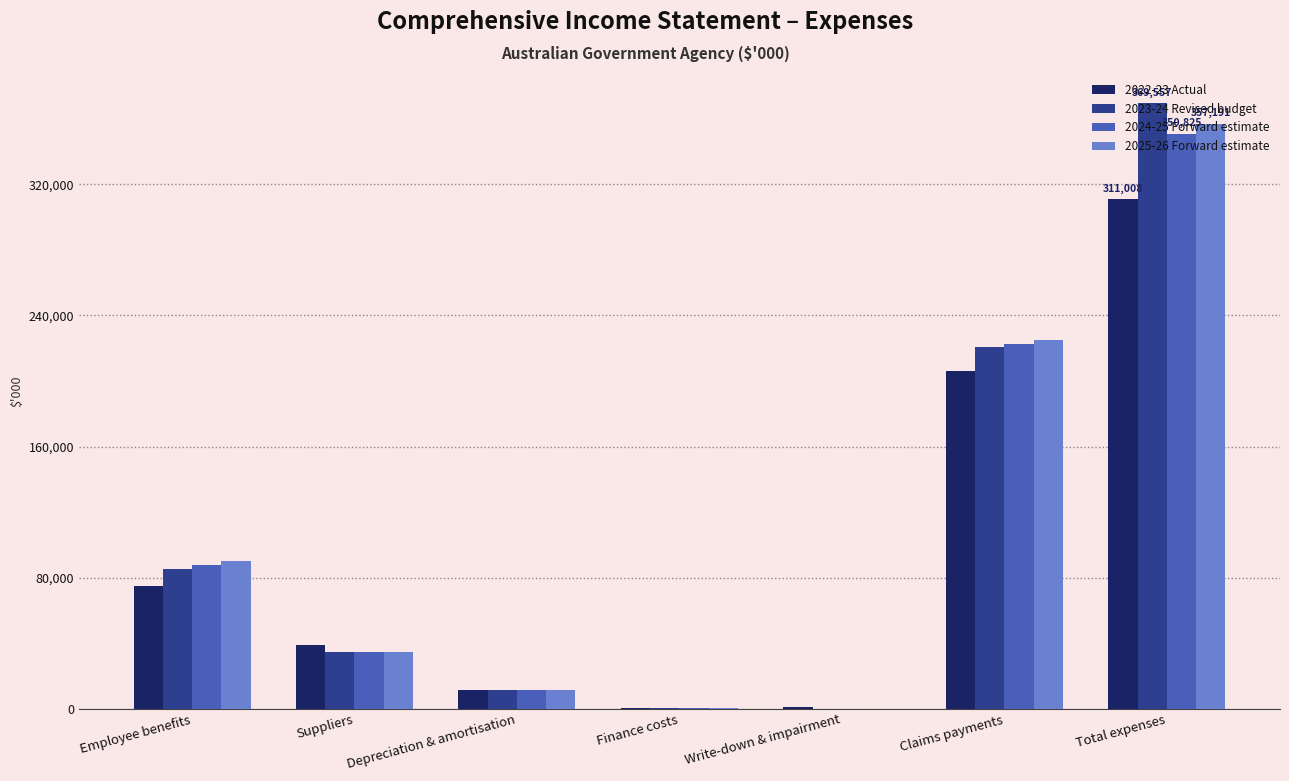

Is the value of 2024-25 Forward estimate at Total expenses greater than the value of 2023-24 Revised budget at Depreciation & amortisation?

Yes